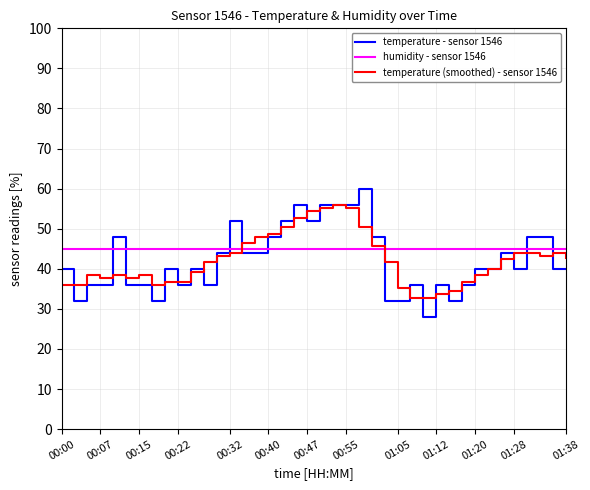

Which series has the largest range (max minus min)?

temperature - sensor 1546